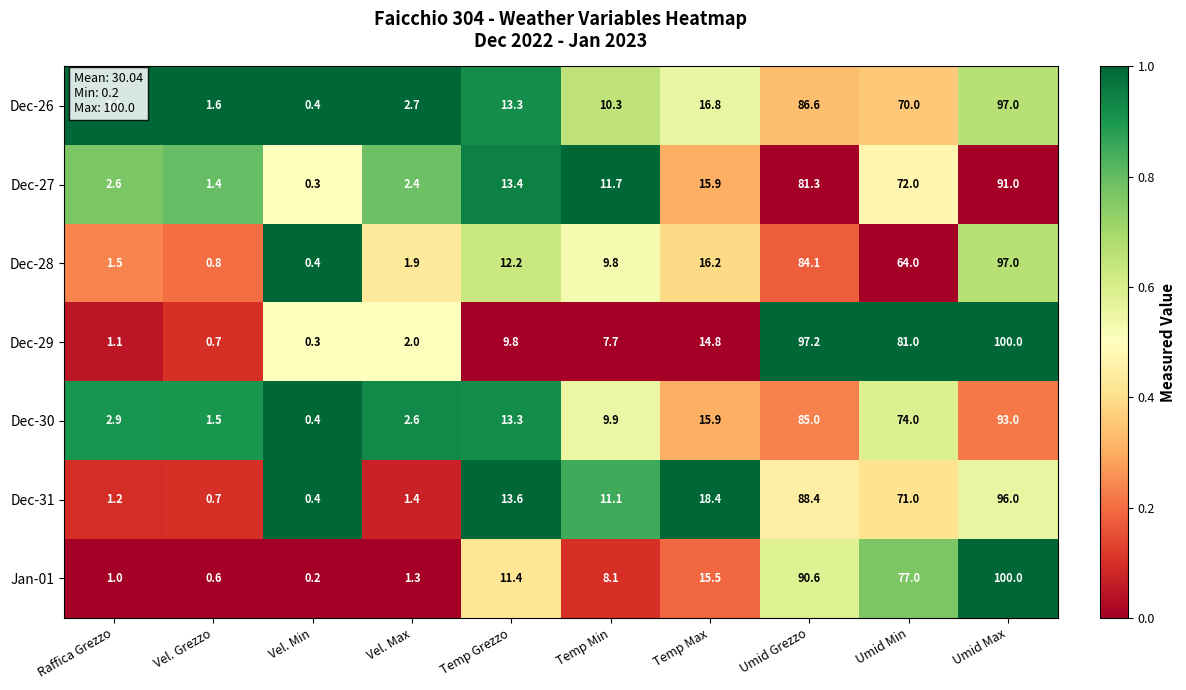

What is the sum of the Dec-29 values at Temp Grezzo and Umid Max?

109.8